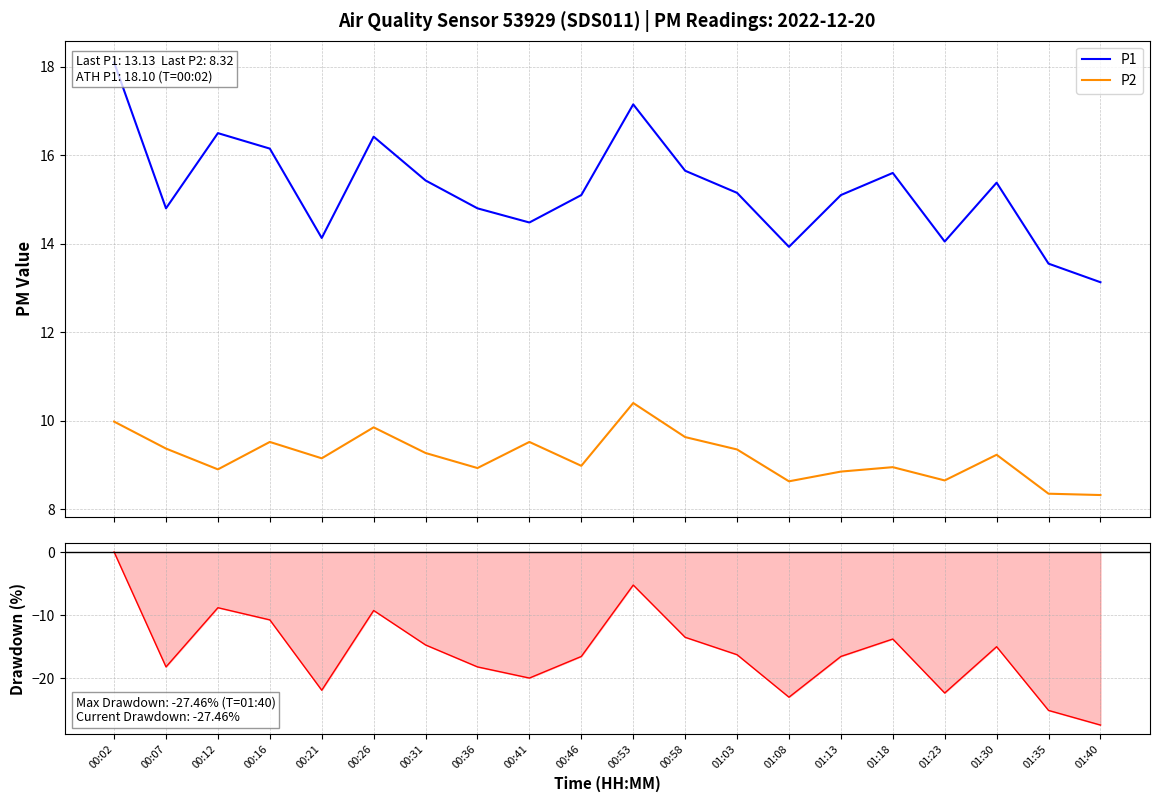

How many interior local valleys does the P2 series have?

6